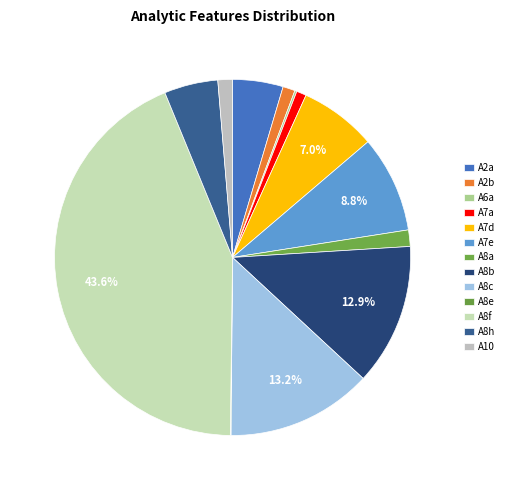

Combined, do A7d and A2b account for over 50%?

No